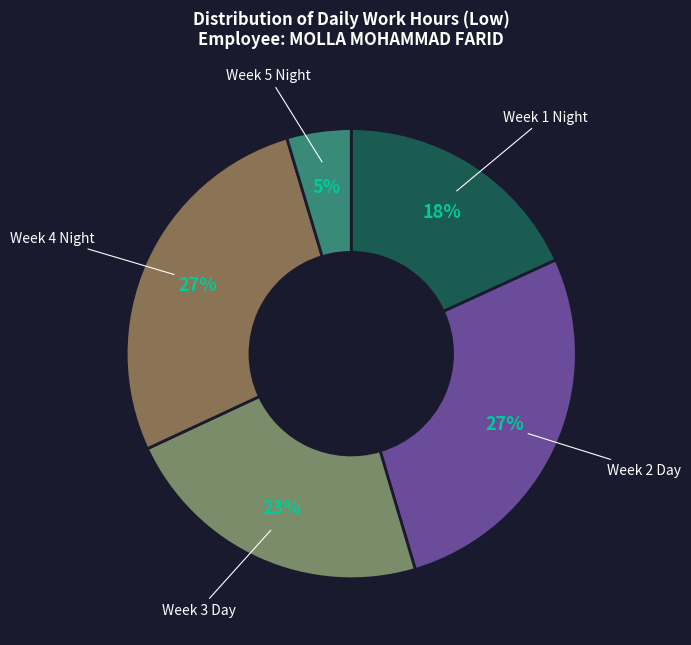

Is the sum of Week 1 Night and Week 5 Night greater than half?

No